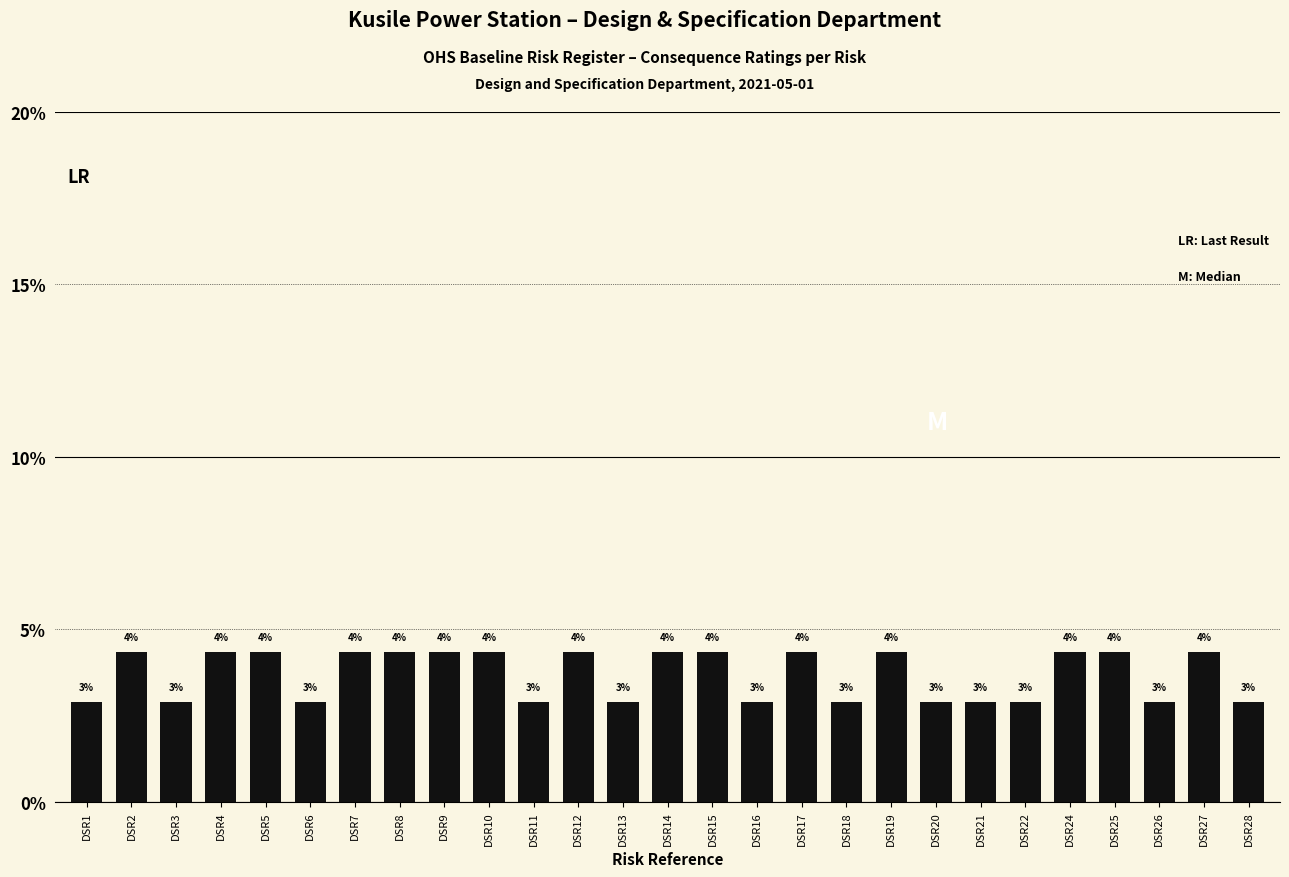

Rank the categories by value from lowest to highest.

DSR1, DSR3, DSR6, DSR11, DSR13, DSR16, DSR18, DSR20, DSR21, DSR22, DSR26, DSR28, DSR2, DSR4, DSR5, DSR7, DSR8, DSR9, DSR10, DSR12, DSR14, DSR15, DSR17, DSR19, DSR24, DSR25, DSR27